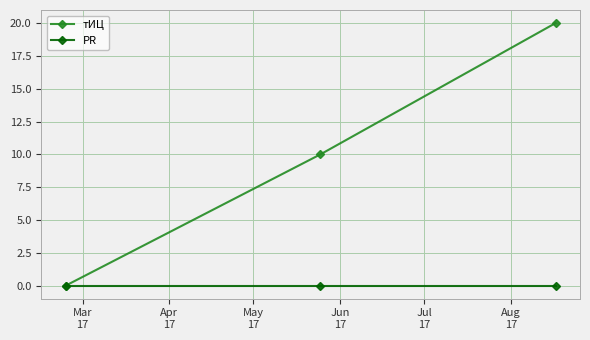

List the series in order of their overall mean, highest first.

тИЦ, PR